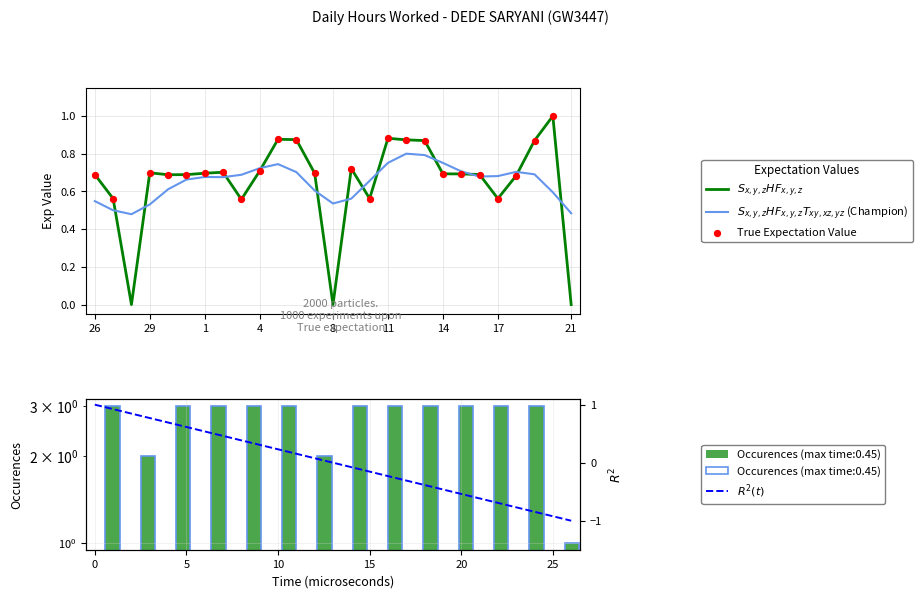

Which series has the largest total across all categories?

$S_{x,y,z}HF_{x,y,z}$